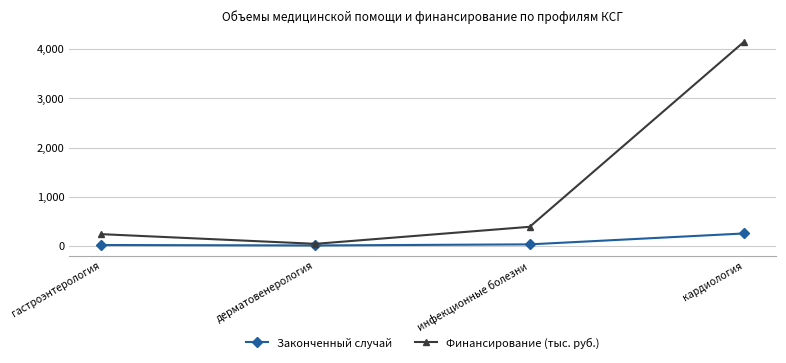

Which series changed the most between инфекционные болезни and кардиология?

Финансирование (тыс. руб.)